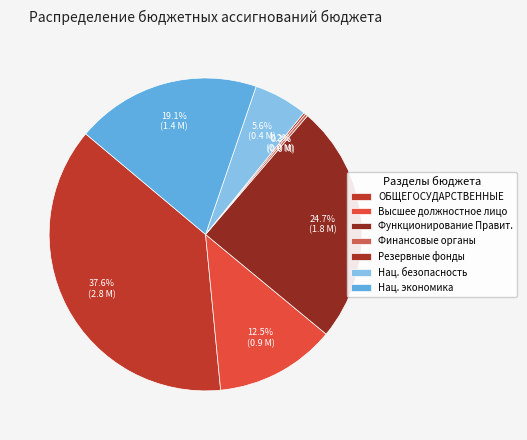

How many slices are in this pie chart?

7